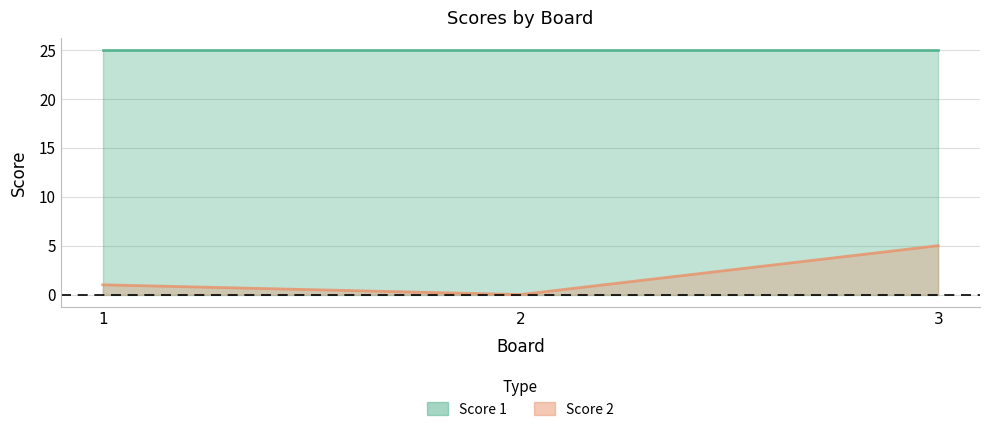

What is the change in value from 2 to 3?

+5